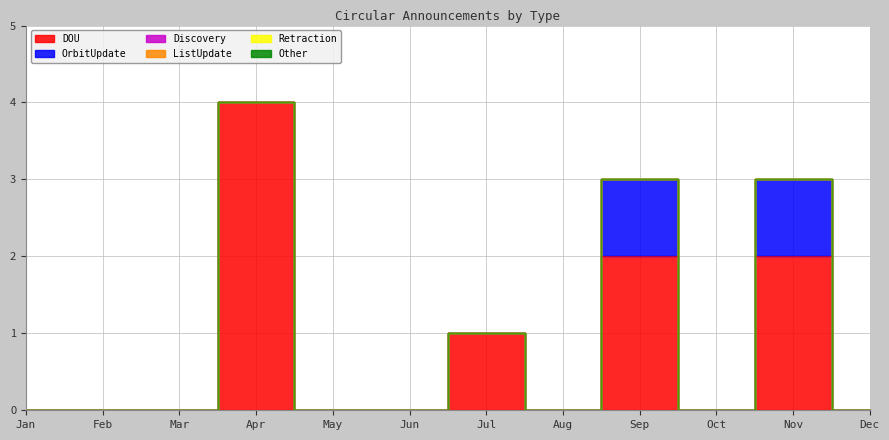

Which series has the largest total across all categories?

DOU